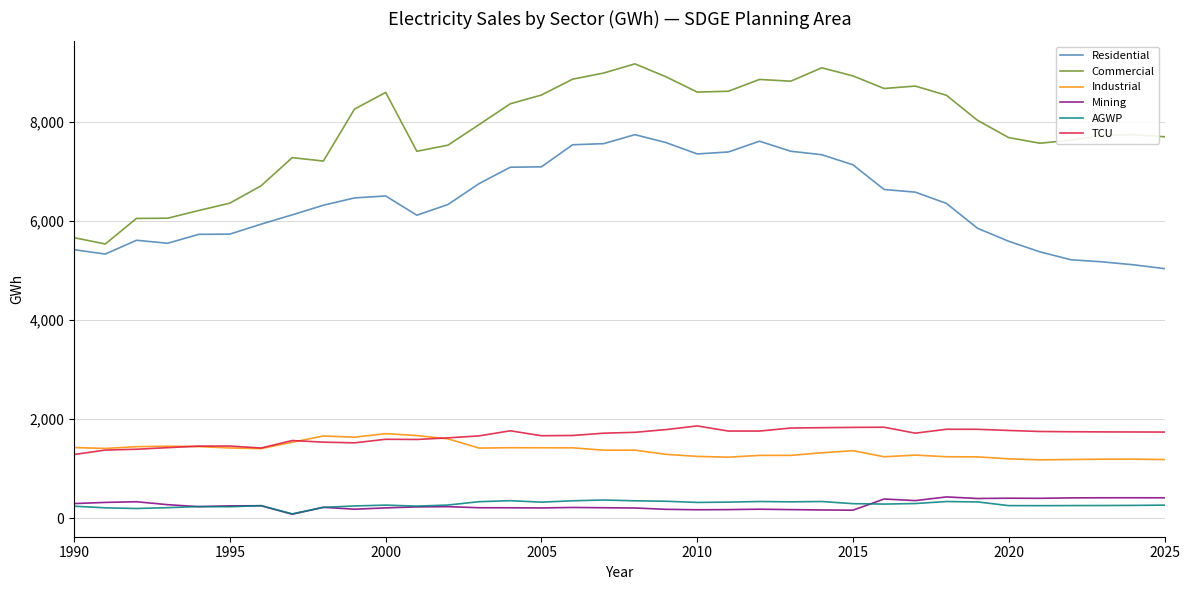

True or false: Industrial and Commercial intersect in this chart.

False